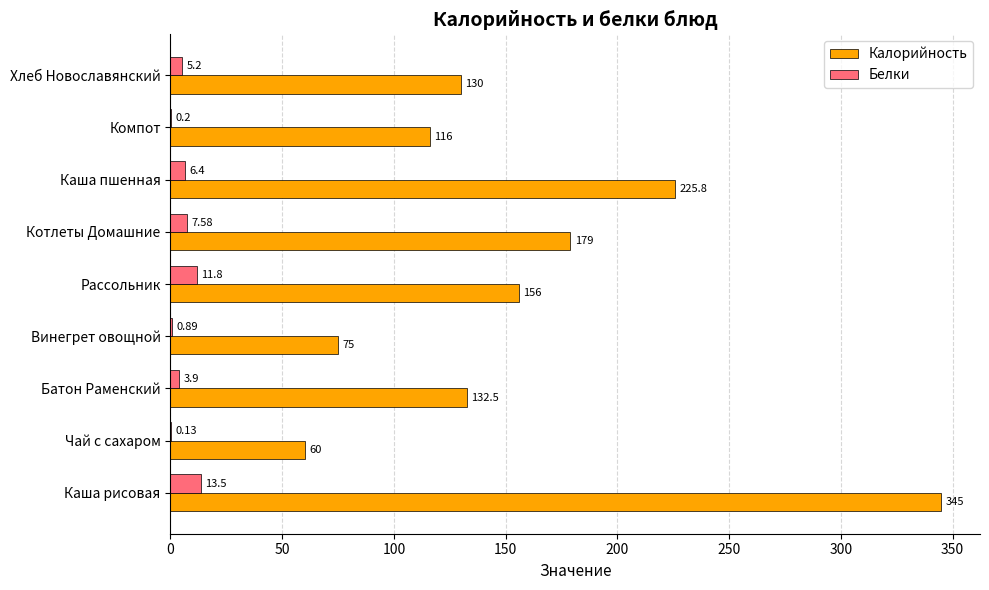

Which series changed the most between Батон Раменский and Хлеб Новославянский?

Калорийность